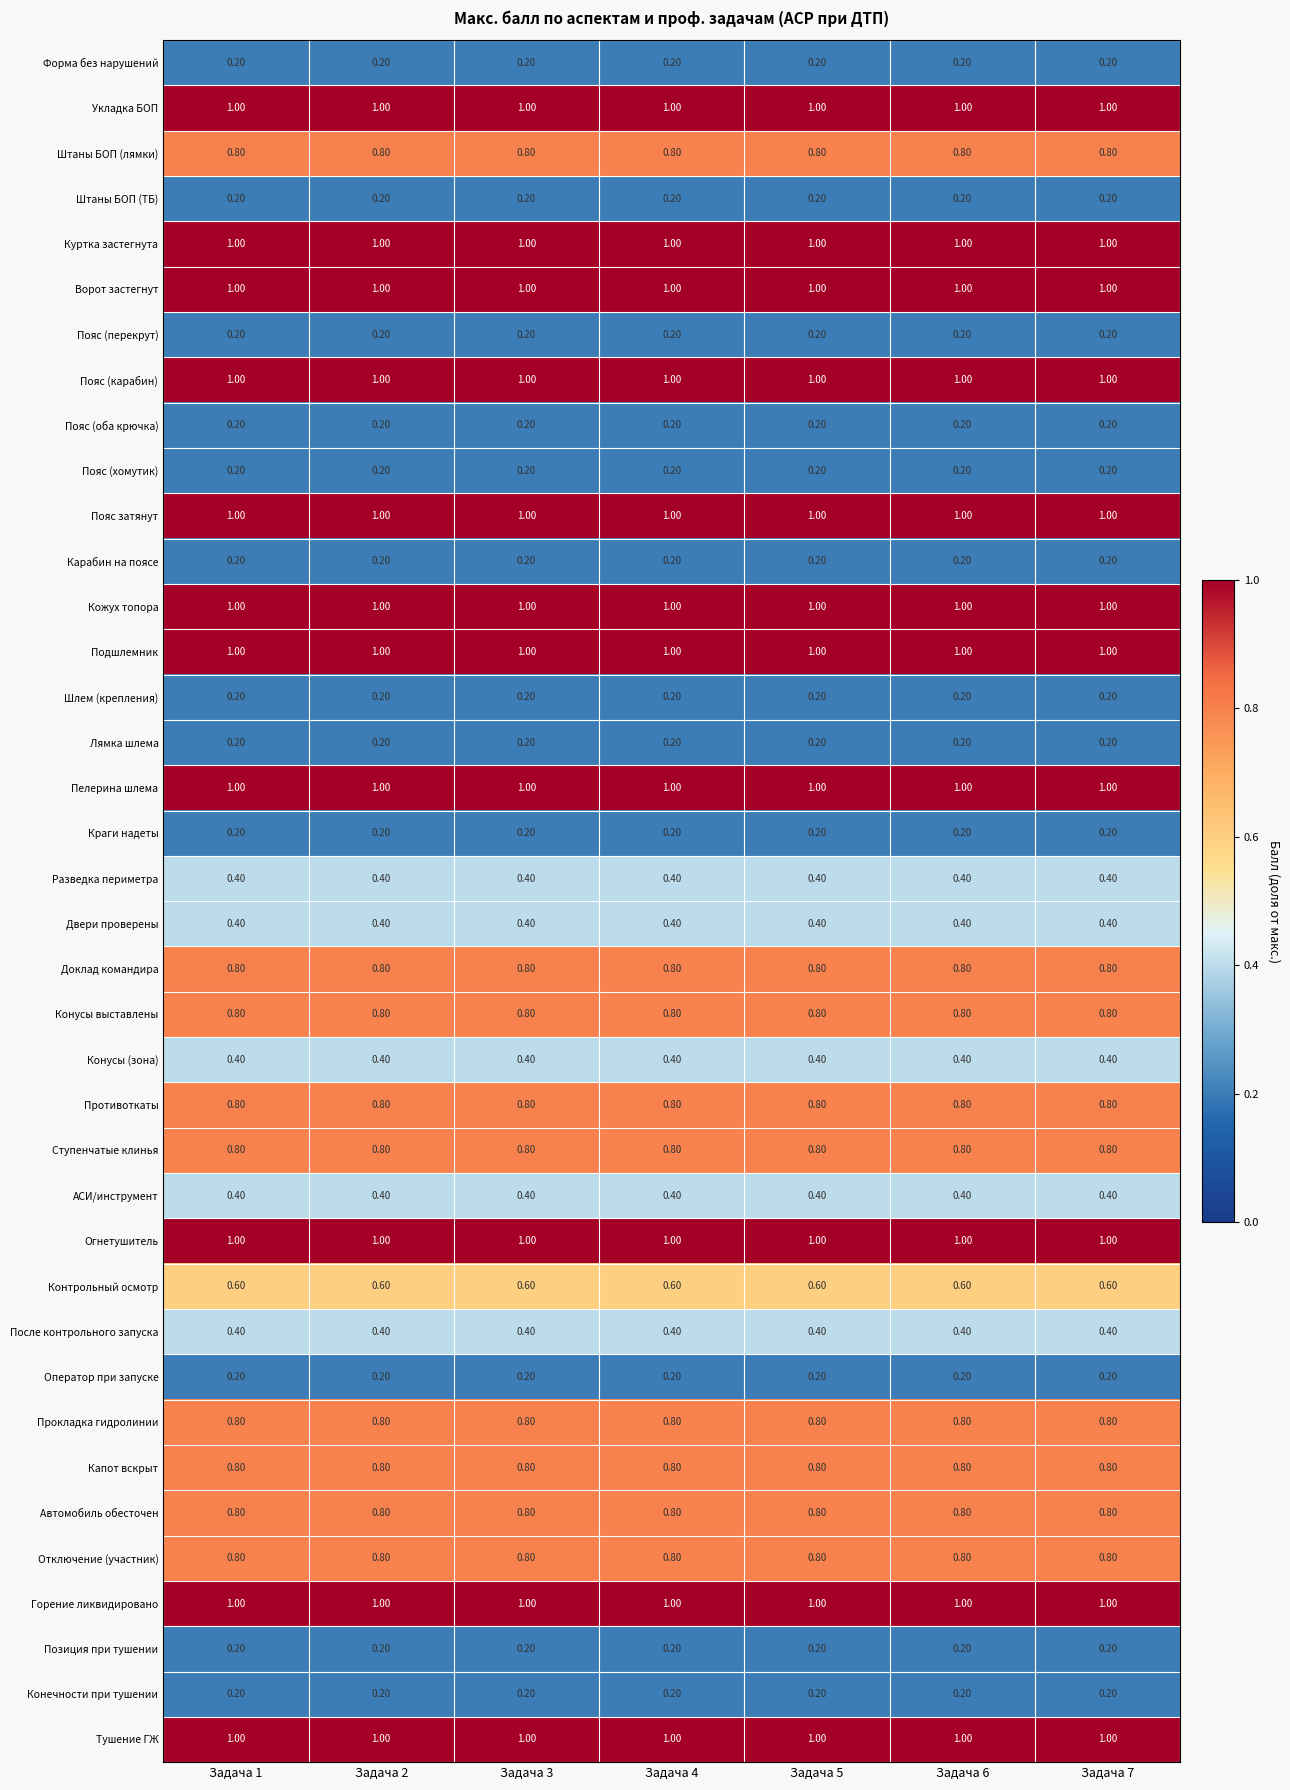

Is the value of Ворот застегнут at Задача 1 greater than the value of Конечности при тушении at Задача 4?

Yes